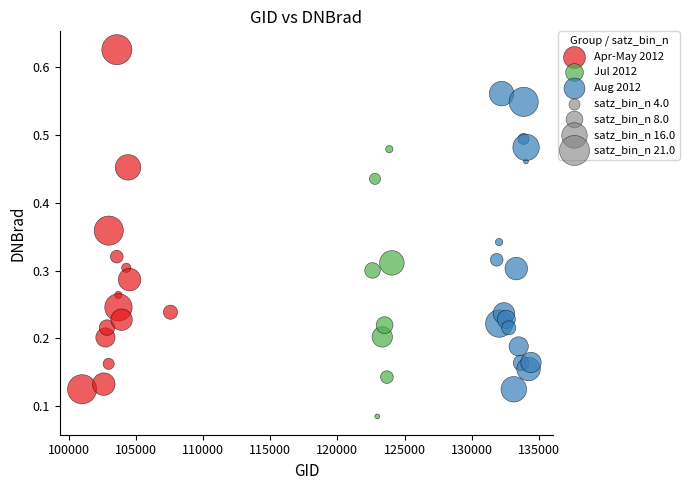

Which series has the largest Y range (max minus min)?

Apr-May 2012